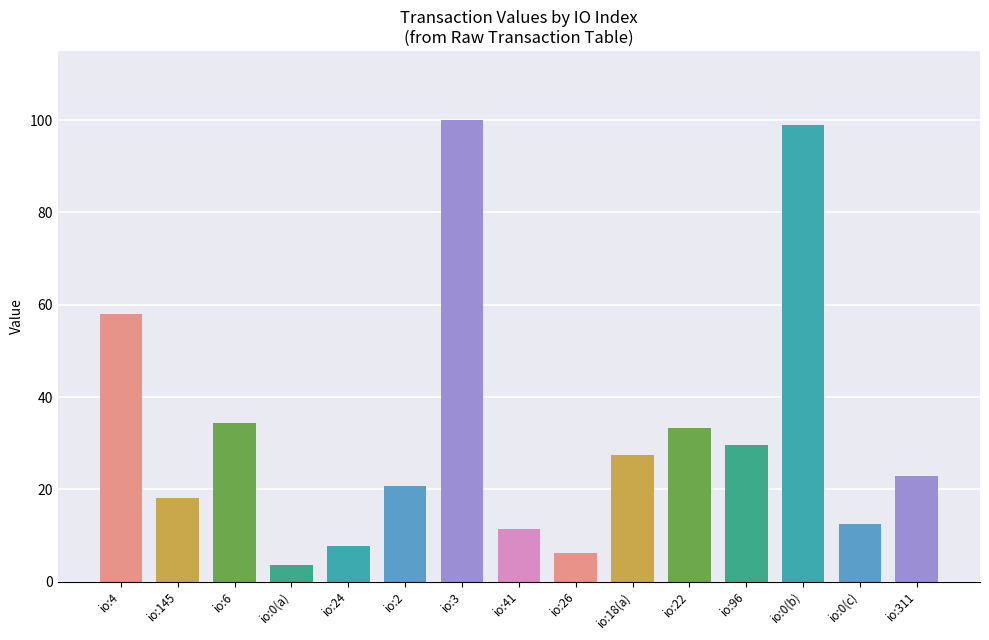

How many data points does each series have?

15